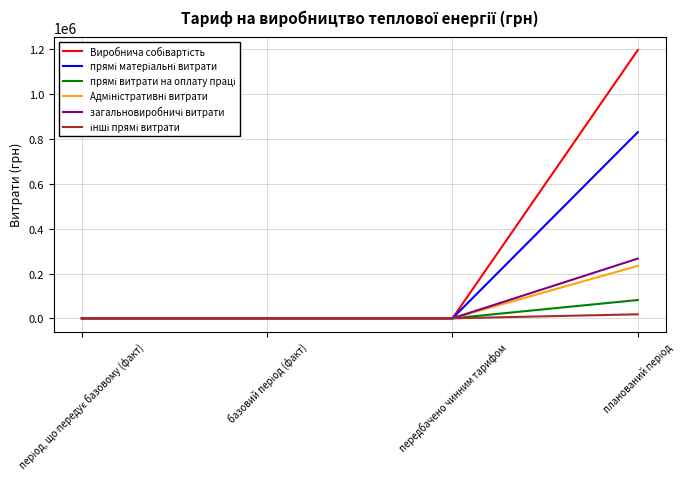

What is the greatest value displayed?

1197146.3